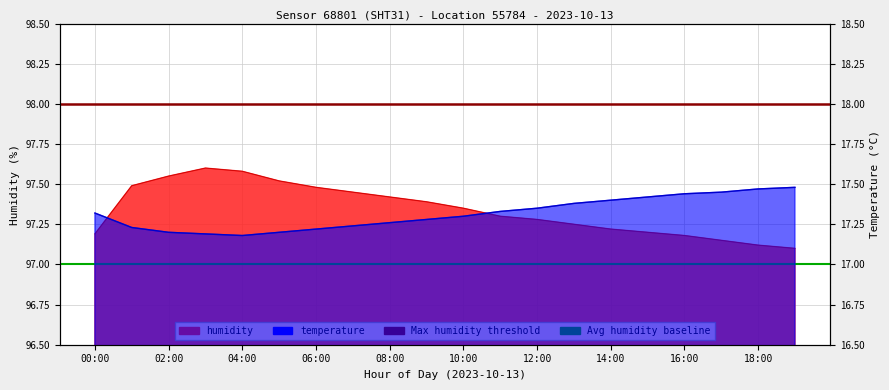

At how many categories does at least one series exceed 76?

20